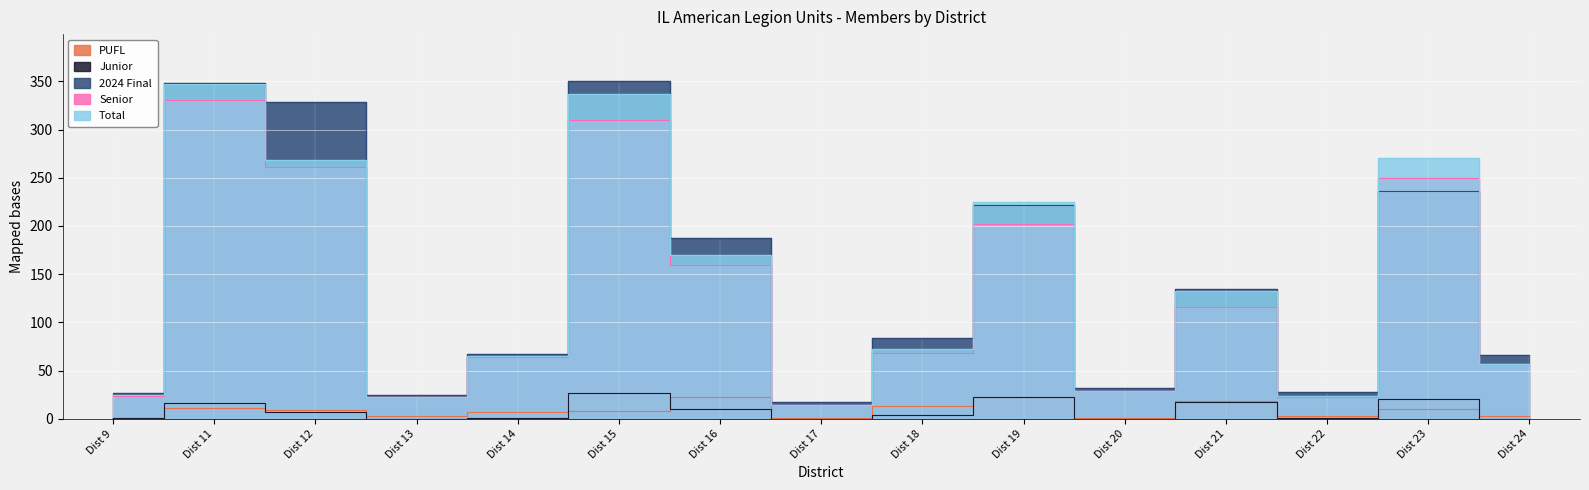

Read the 2024 Final value at Dist 18, to the nearest 50.

100